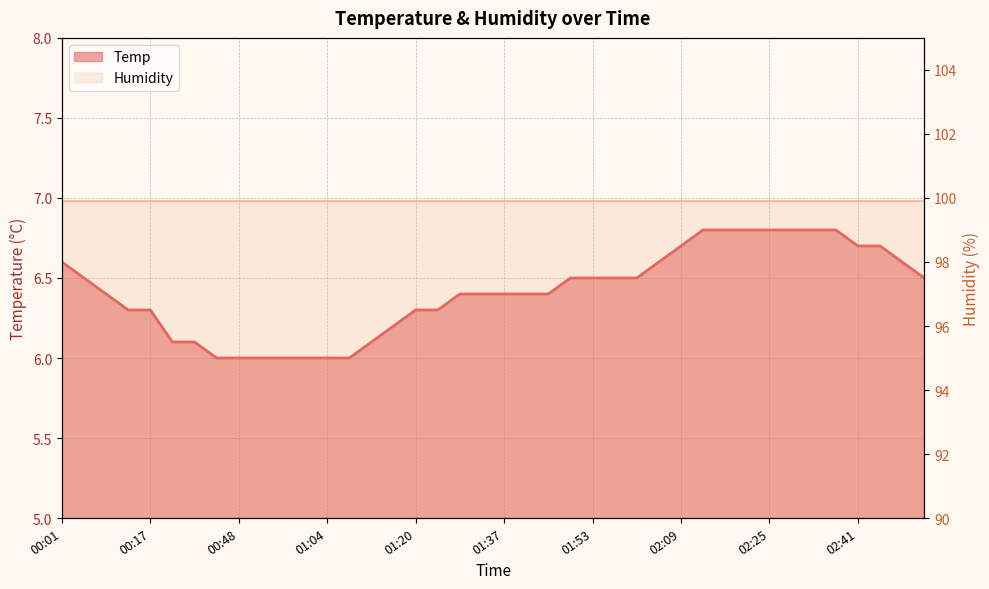

What is the label of the 17th point from the right?

01:49